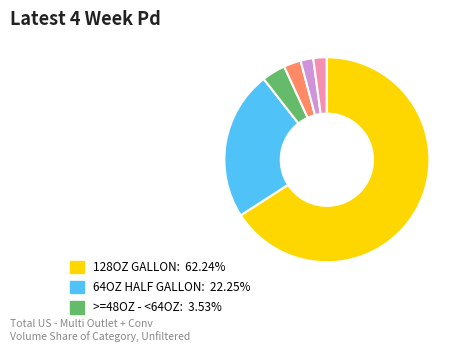

Is there a majority slice in this chart?

Yes